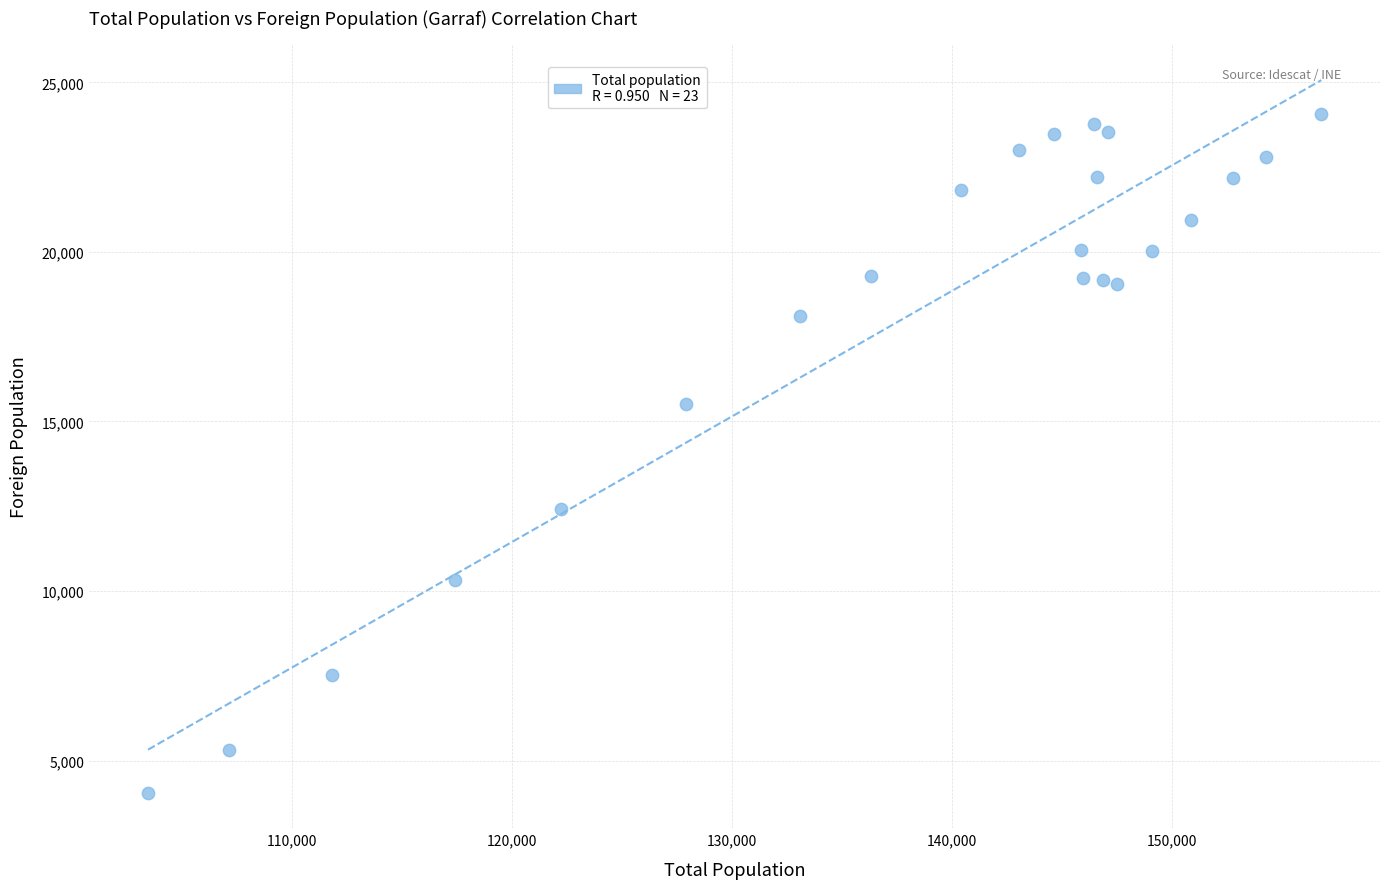

What is the range of X values (max minus min)?

53327